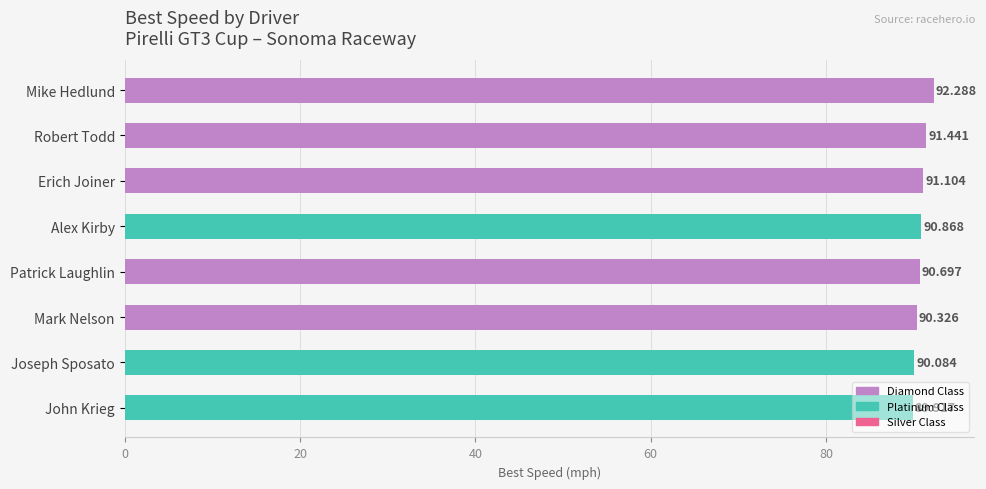

Between John Krieg and Mark Nelson, which is larger?

Mark Nelson